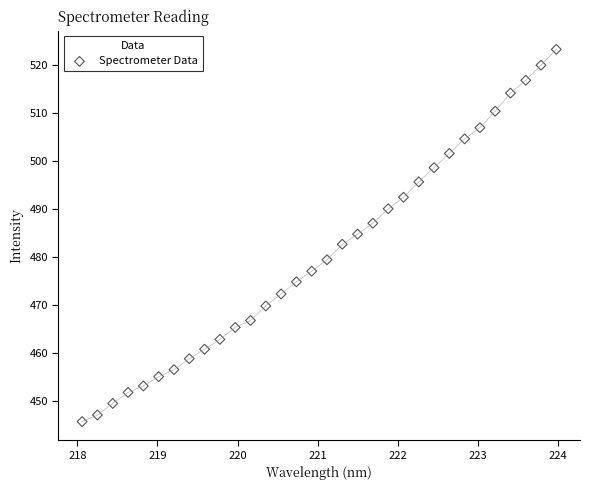

What is the range of Y values (max minus min)?

77.4